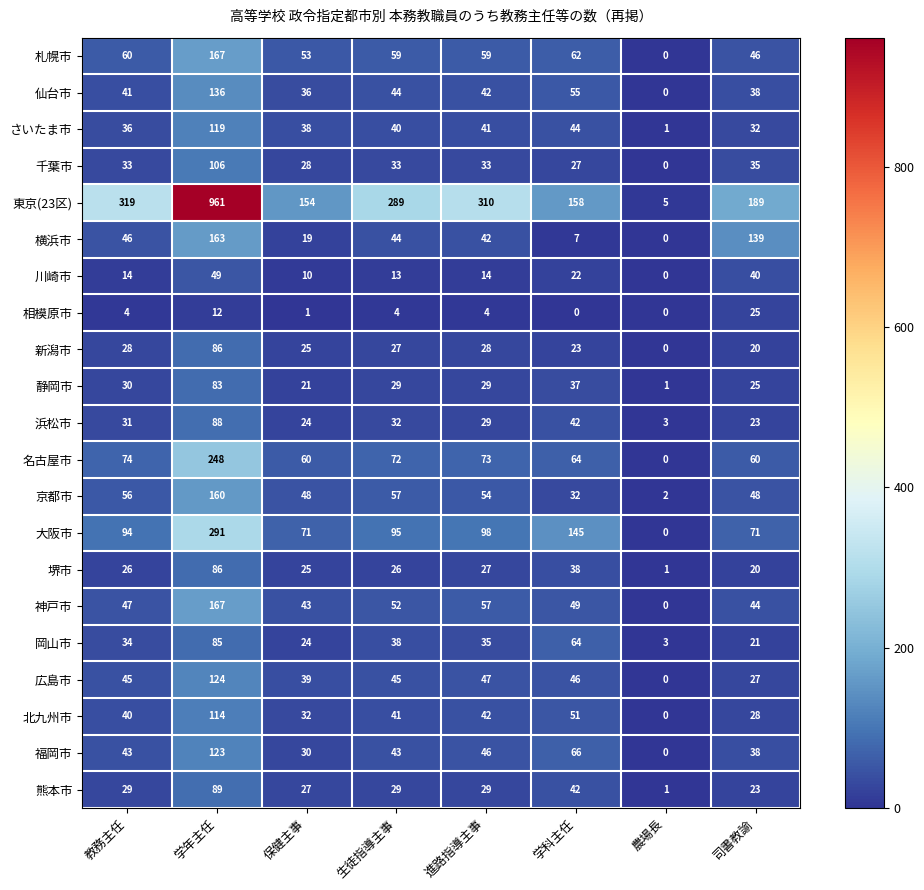

Which series has the largest total across all categories?

東京(23区)